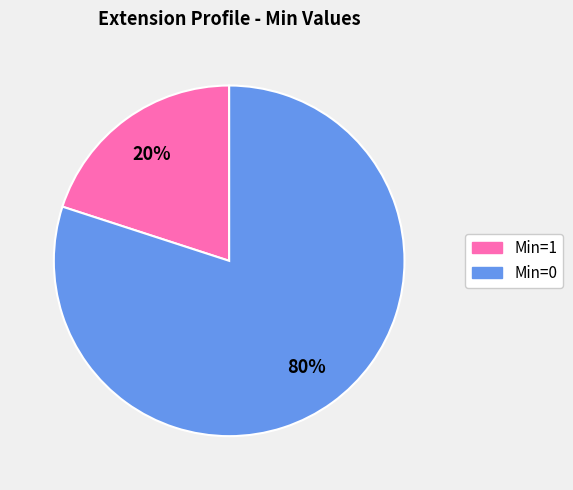

Is there any slice that represents more than half of the pie?

Yes